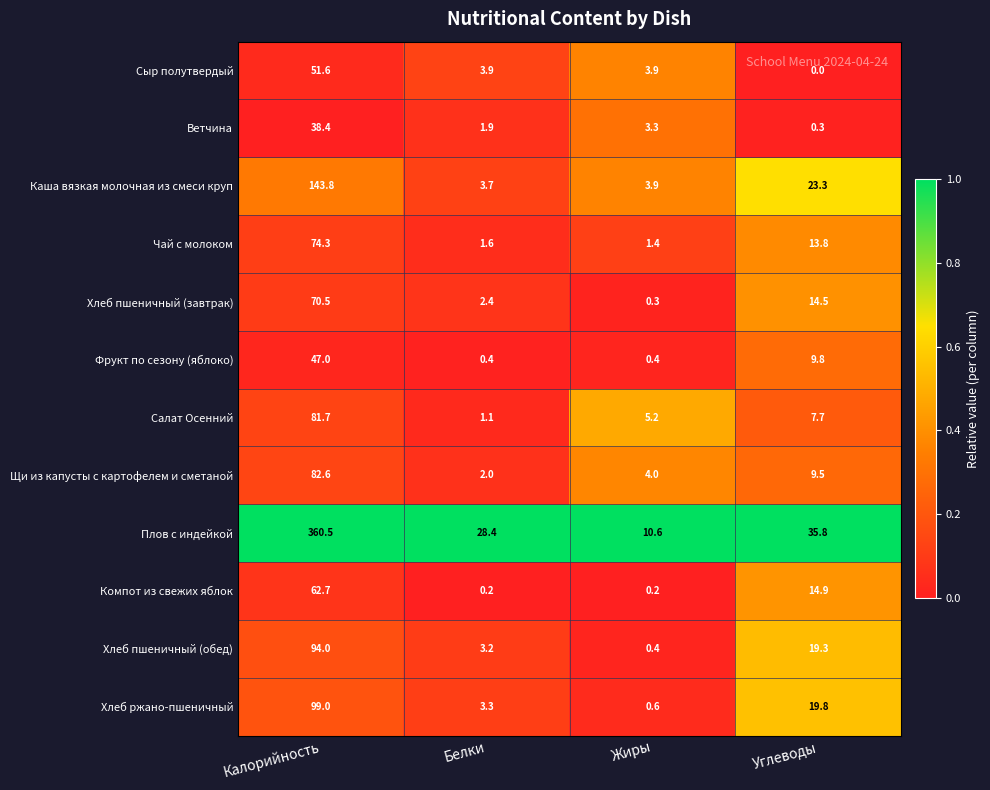

List the series in order of their peak value, lowest first.

Ветчина, Фрукт по сезону (яблоко), Сыр полутвердый, Компот из свежих яблок, Хлеб пшеничный (завтрак), Чай с молоком, Салат Осенний, Щи из капусты с картофелем и сметаной, Хлеб пшеничный (обед), Хлеб ржано-пшеничный, Каша вязкая молочная из смеси круп, Плов с индейкой